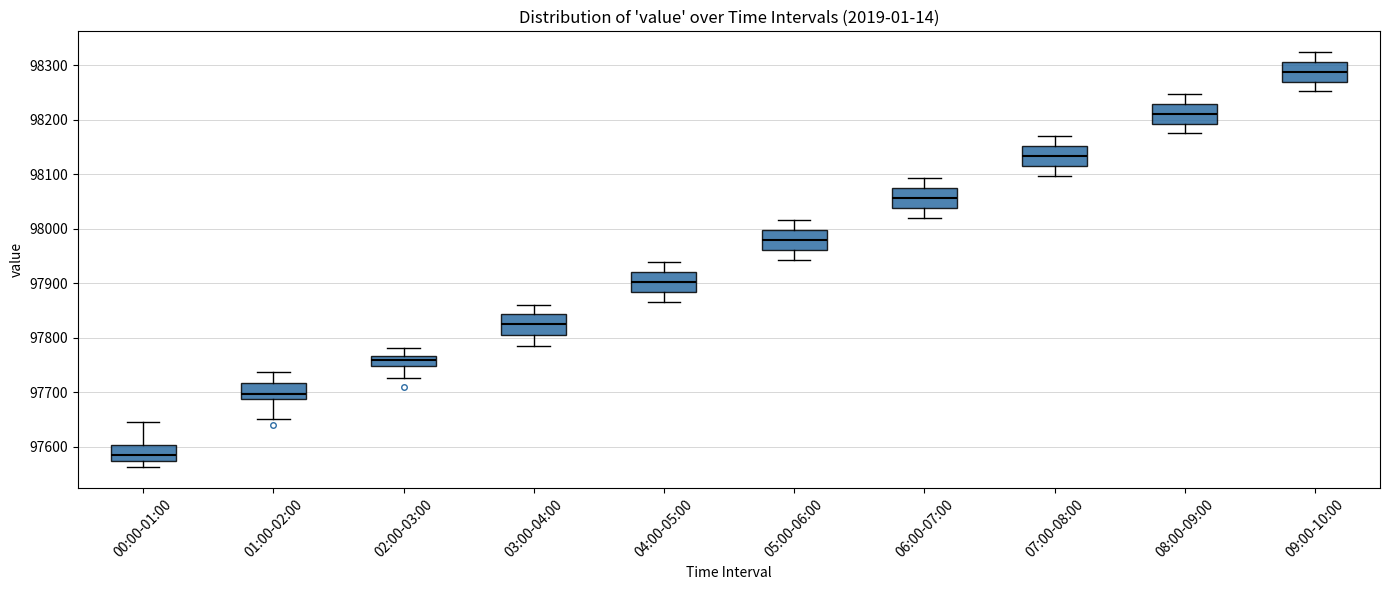

Reading left to right, read every box against the y-axis: the position of its median line, the range the box covers, and the ends of its whiskers. The values are not printed on the chart, so give them approximately, as read against the axis.

00:00-01:00: median 97590, box 97570 to 97600, whiskers 97560 to 97640
01:00-02:00: median 97700, box 97690 to 97720, whiskers 97650 to 97740
02:00-03:00: median 97760, box 97750 to 97770, whiskers 97730 to 97780
03:00-04:00: median 97830, box 97810 to 97840, whiskers 97790 to 97860
04:00-05:00: median 97900, box 97880 to 97920, whiskers 97870 to 97940
05:00-06:00: median 97980, box 97960 to 98000, whiskers 97940 to 98020
06:00-07:00: median 98060, box 98040 to 98070, whiskers 98020 to 98090
07:00-08:00: median 98130, box 98120 to 98150, whiskers 98100 to 98170
08:00-09:00: median 98210, box 98190 to 98230, whiskers 98170 to 98250
09:00-10:00: median 98290, box 98270 to 98310, whiskers 98250 to 98320